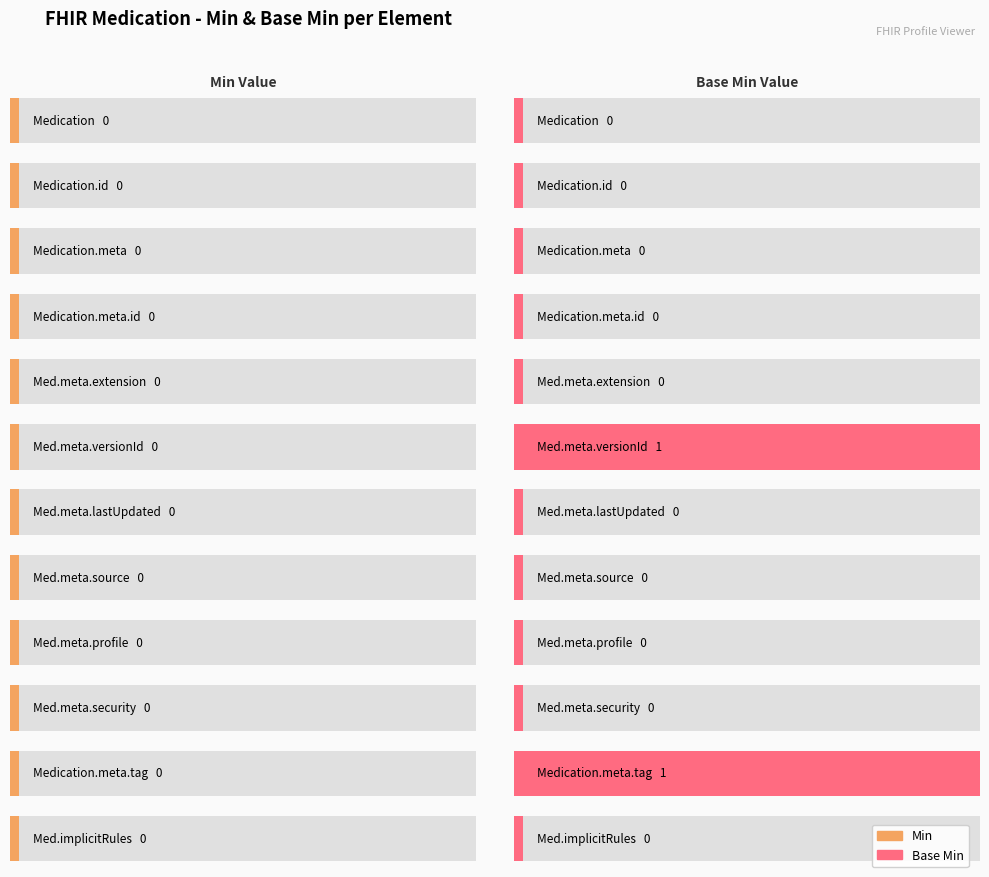

Is it true that Base Min equals 1 at Medication.meta.versionId?

True